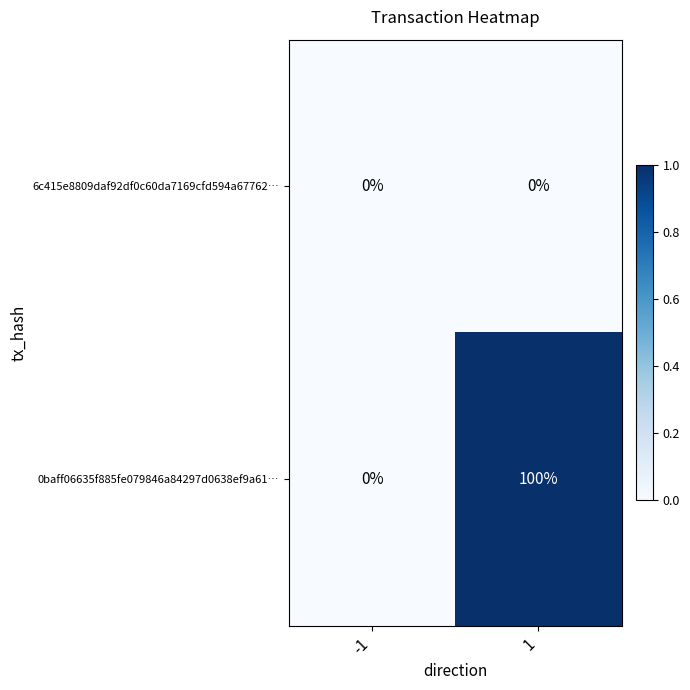

At 1, list the series in order from largest to smallest.

0baff06635f885fe079846a84297d0638ef9a61…, 6c415e8809daf92df0c60da7169cfd594a67762…